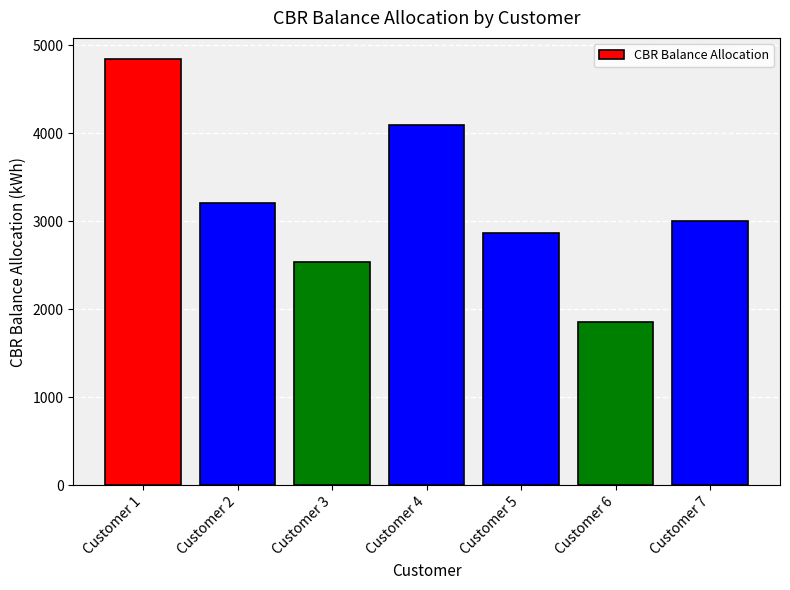

What is the sum of the values at Customer 1 and Customer 6?

6703.2